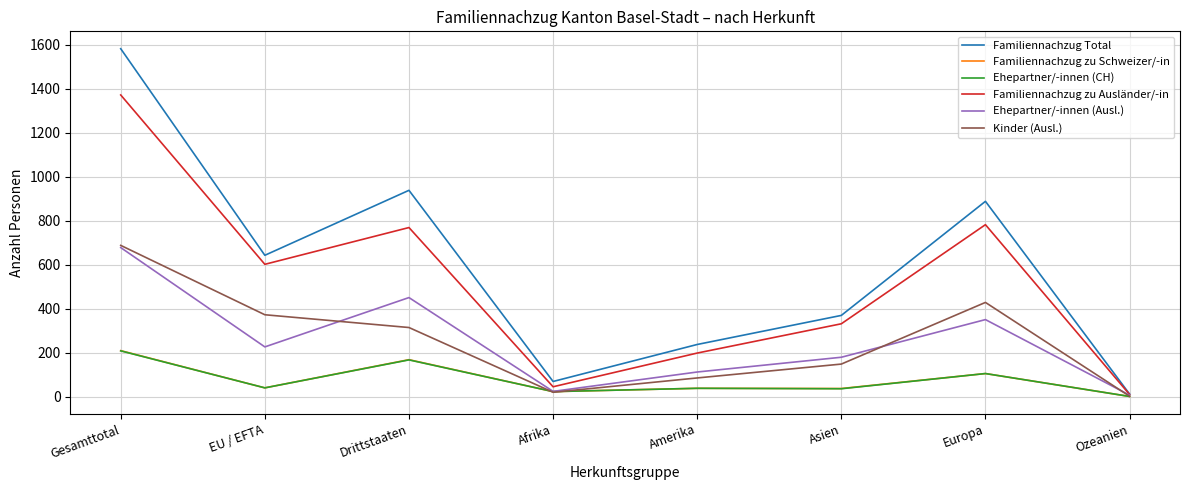

Which series has the largest total across all categories?

Familiennachzug Total